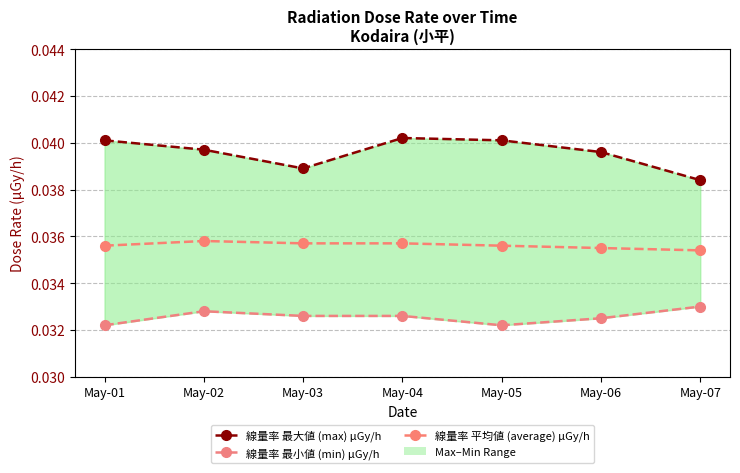

Reading right to left, list all the values displayed in this chart.

線量率 最大値 (max) μGy/h: May-07=0.0	May-06=0.0	May-05=0.0	May-04=0.0	May-03=0.0	May-02=0.0	May-01=0.0
線量率 最小値 (min) μGy/h: May-07=0.0	May-06=0.0	May-05=0.0	May-04=0.0	May-03=0.0	May-02=0.0	May-01=0.0
線量率 平均値 (average) μGy/h: May-07=0.0	May-06=0.0	May-05=0.0	May-04=0.0	May-03=0.0	May-02=0.0	May-01=0.0